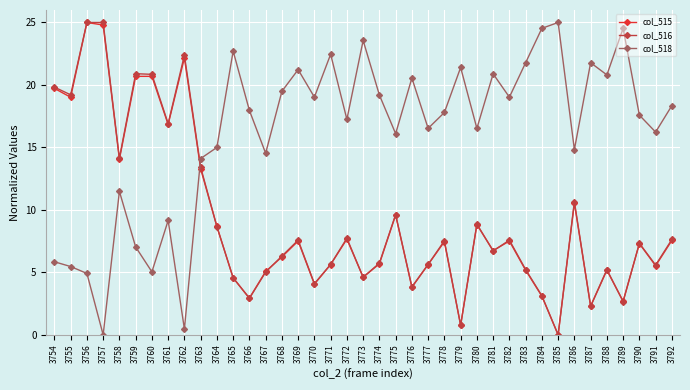

How many values in the col_515 series are below 7?

19